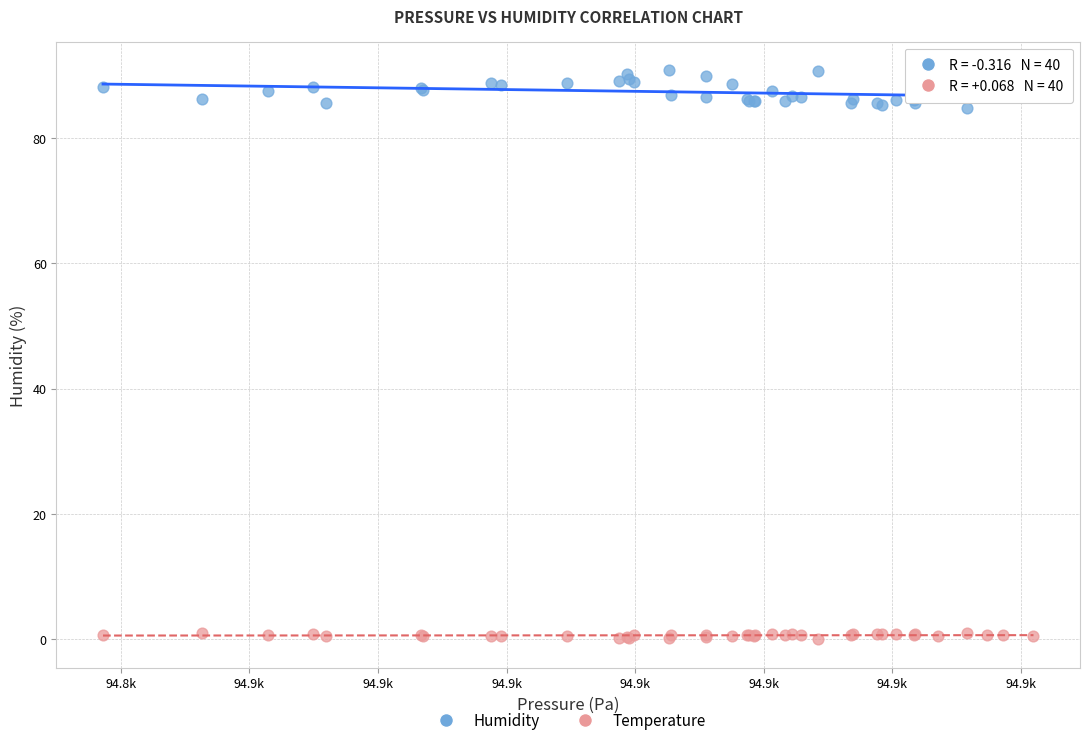

Which series contains the highest Y value?

Humidity